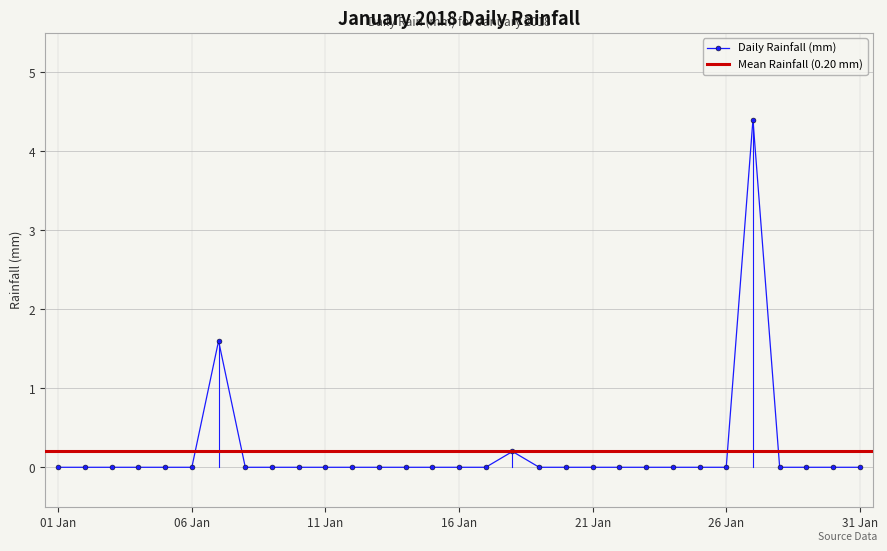

What is the maximum value shown in the chart?

4.4